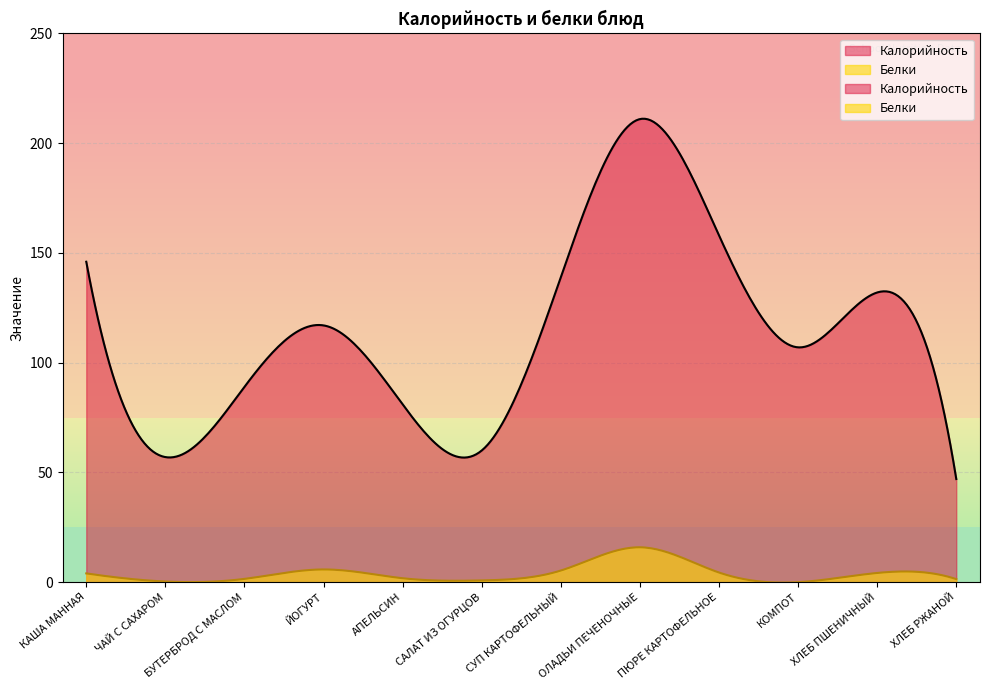

True or false: Белки and Калорийность intersect in this chart.

False